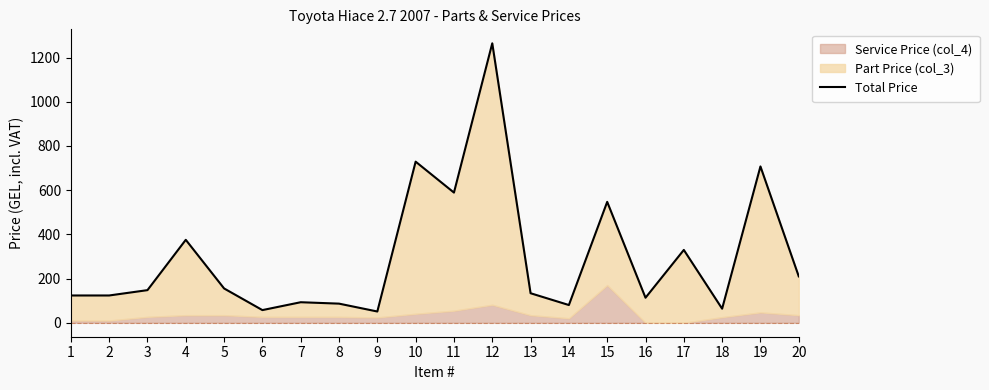

The value at 20 is 324.8. True or false?

False